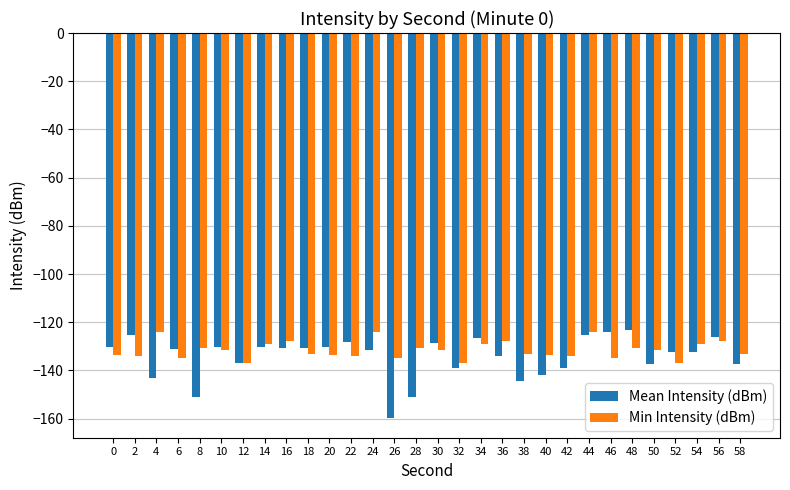

Is the value of Mean Intensity (dBm) at 4 greater than the value of Min Intensity (dBm) at 16?

No